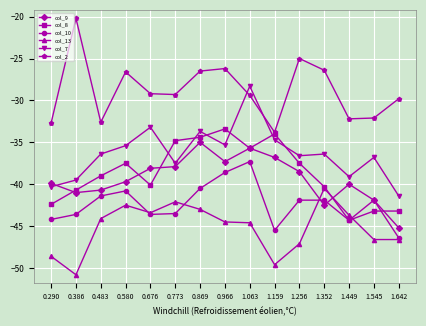

Is the value of col_13 at 1.159 greater than the value of col_2 at 1.449?

No